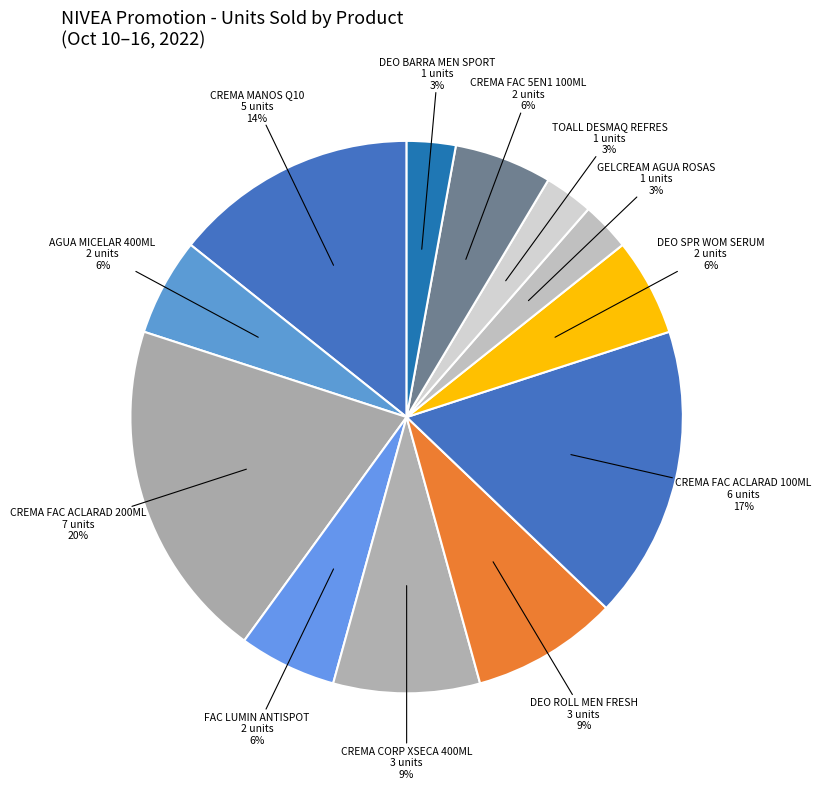

What is the largest slice in the pie chart?

NIVEA CREMA FAC CUIDADO ACLARAD N *200ML